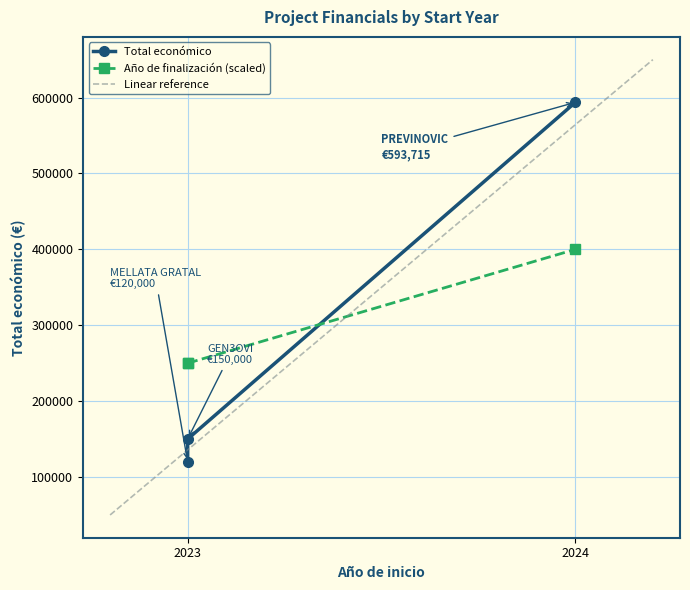

What is the change in value from 2023 to 2023?

+30000